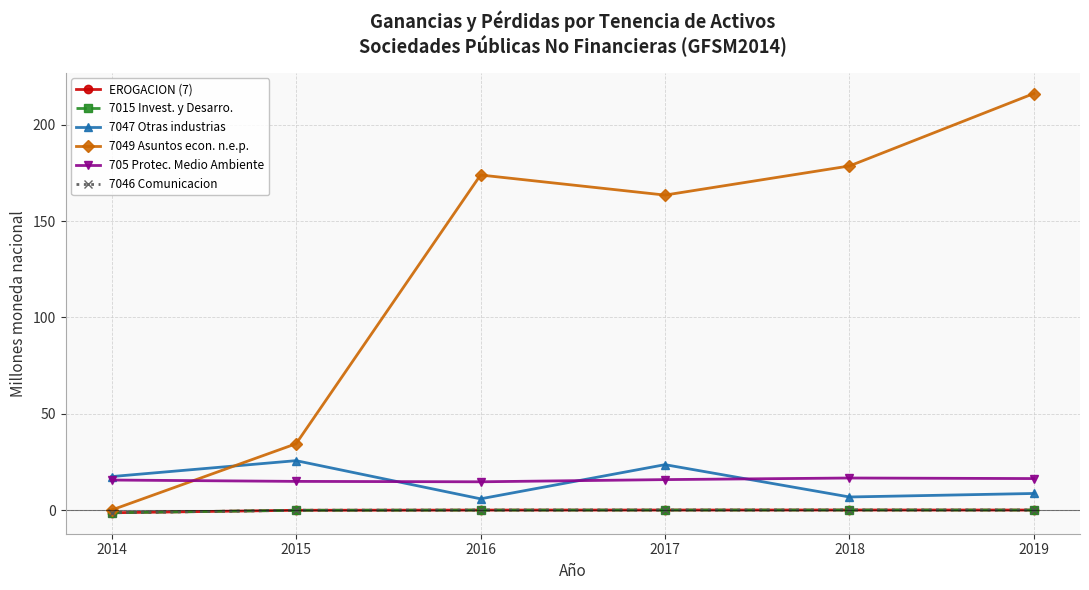

What is the difference between the second highest and second lowest values in the 7046 Comunicacion series?

0.1